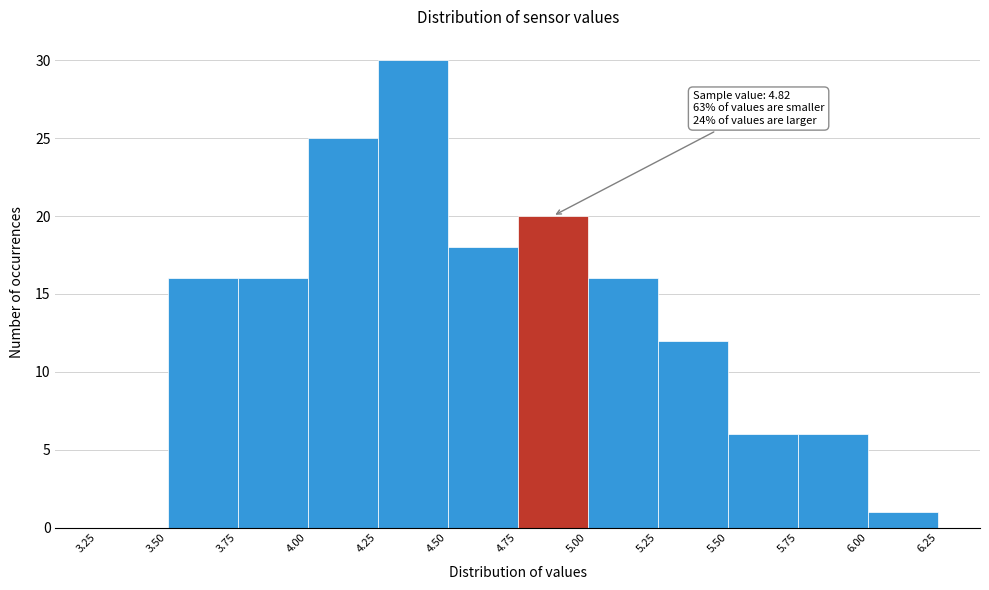

Which range on the x-axis has the tallest bar?

4.25 to 4.50